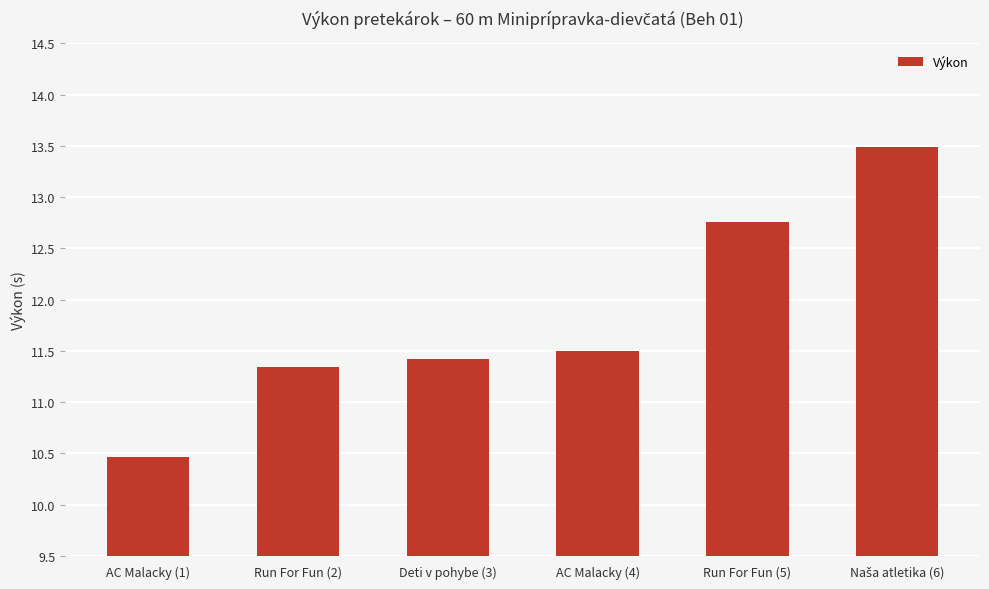

What is the ratio of the value at Run For Fun (5) to the value at AC Malacky (1)?

1.2